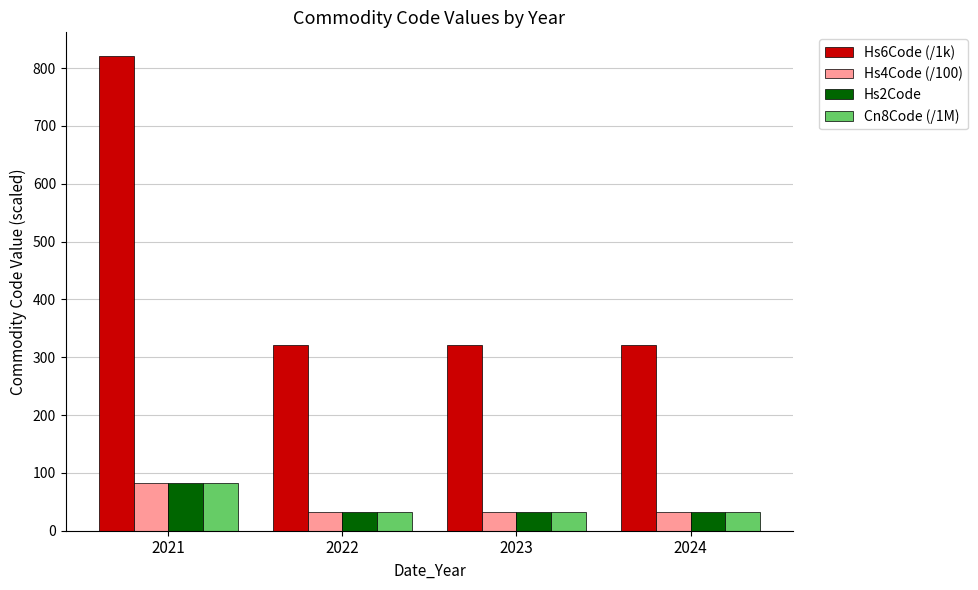

How many bars are there in each group?

4